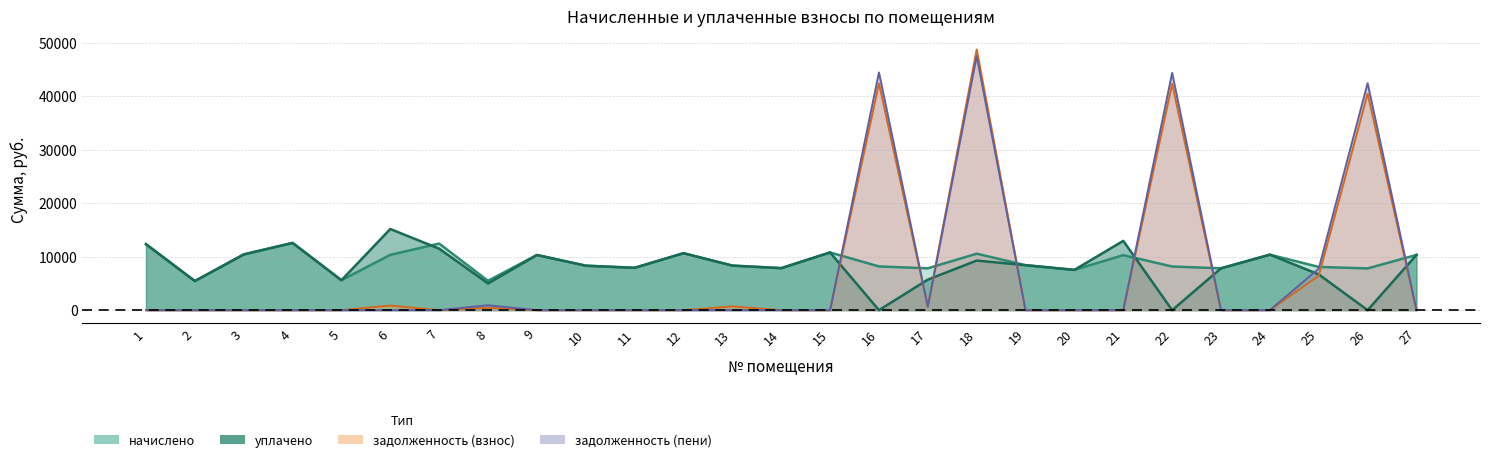

The value of уплачено at 7 is 11485.8. True or false?

True